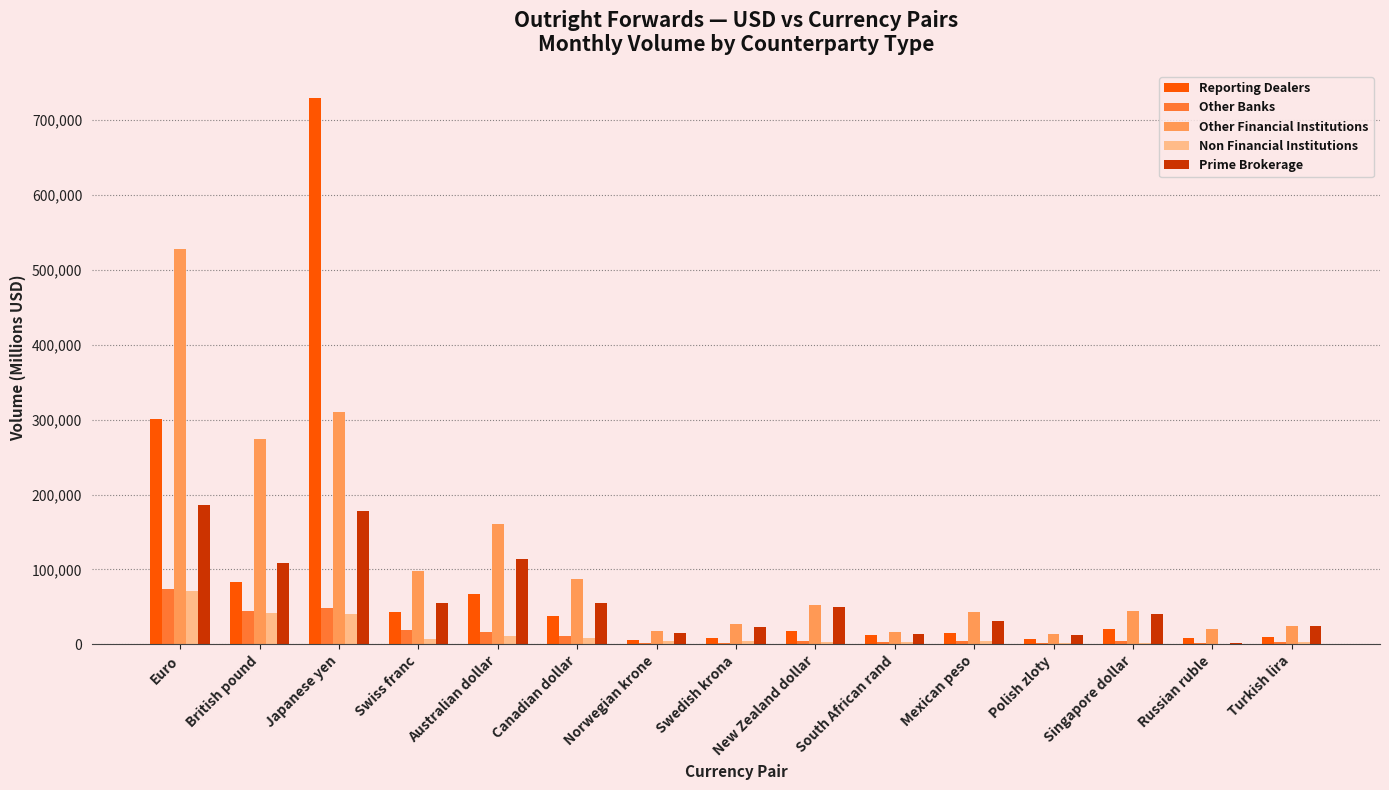

What is the approximate value of Other Financial Institutions at Swiss franc?

97960.0